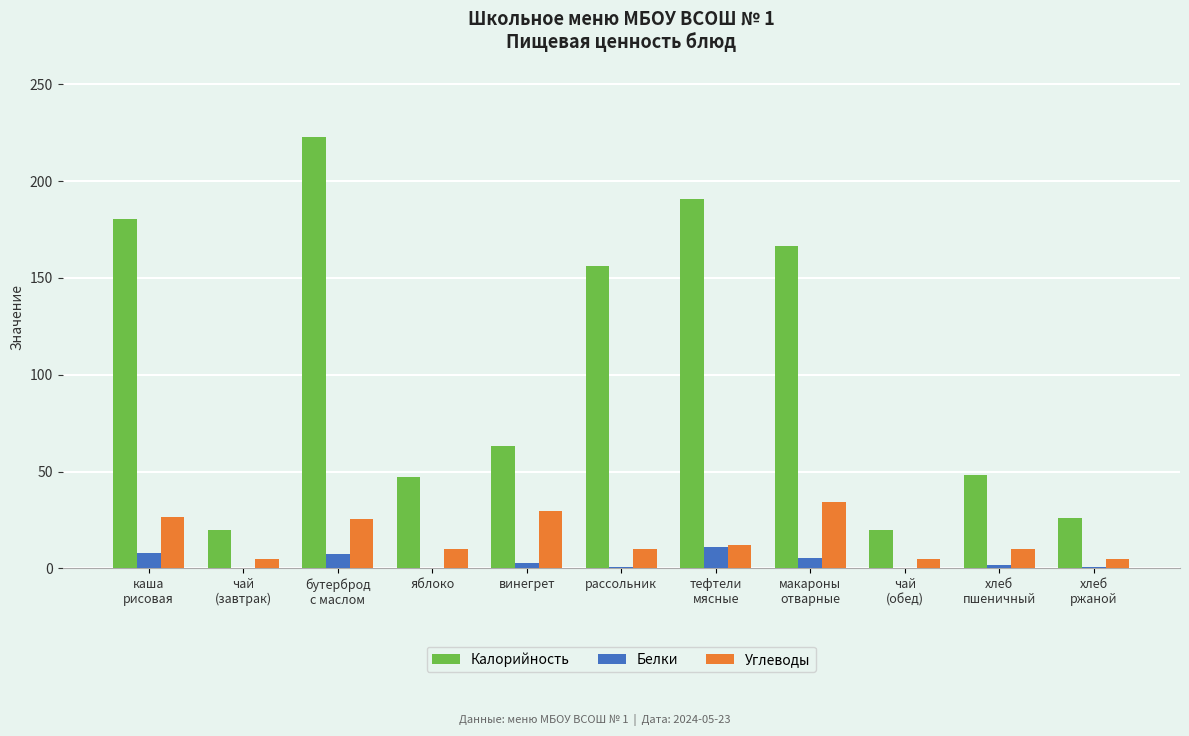

How many data points does each series have?

11